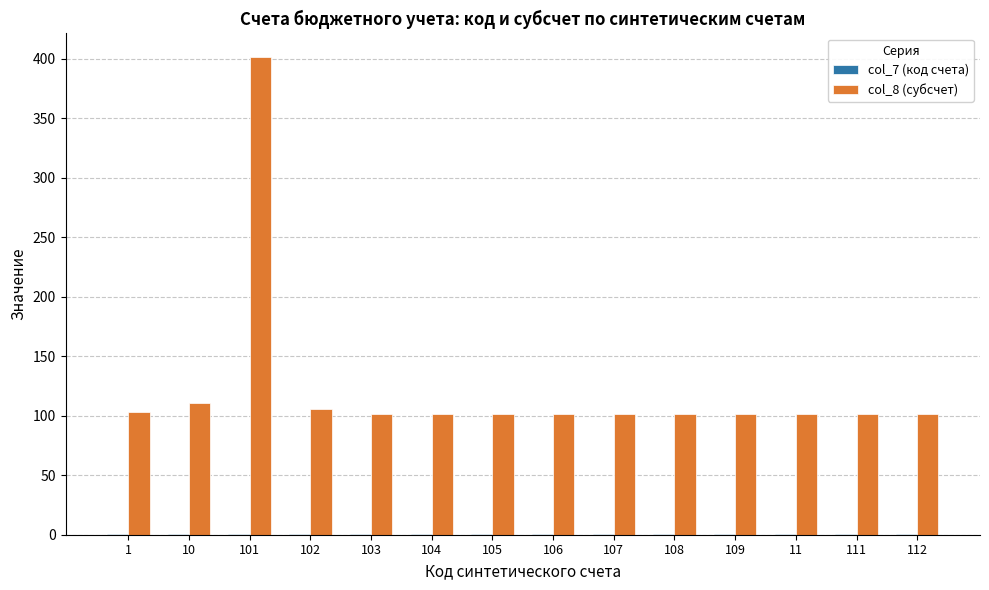

How many groups of bars are there?

14